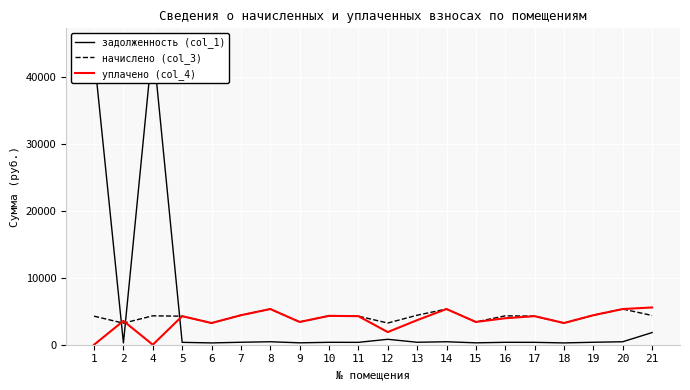

Is it true that задолженность (col_1) equals 712.5 at 8?

False